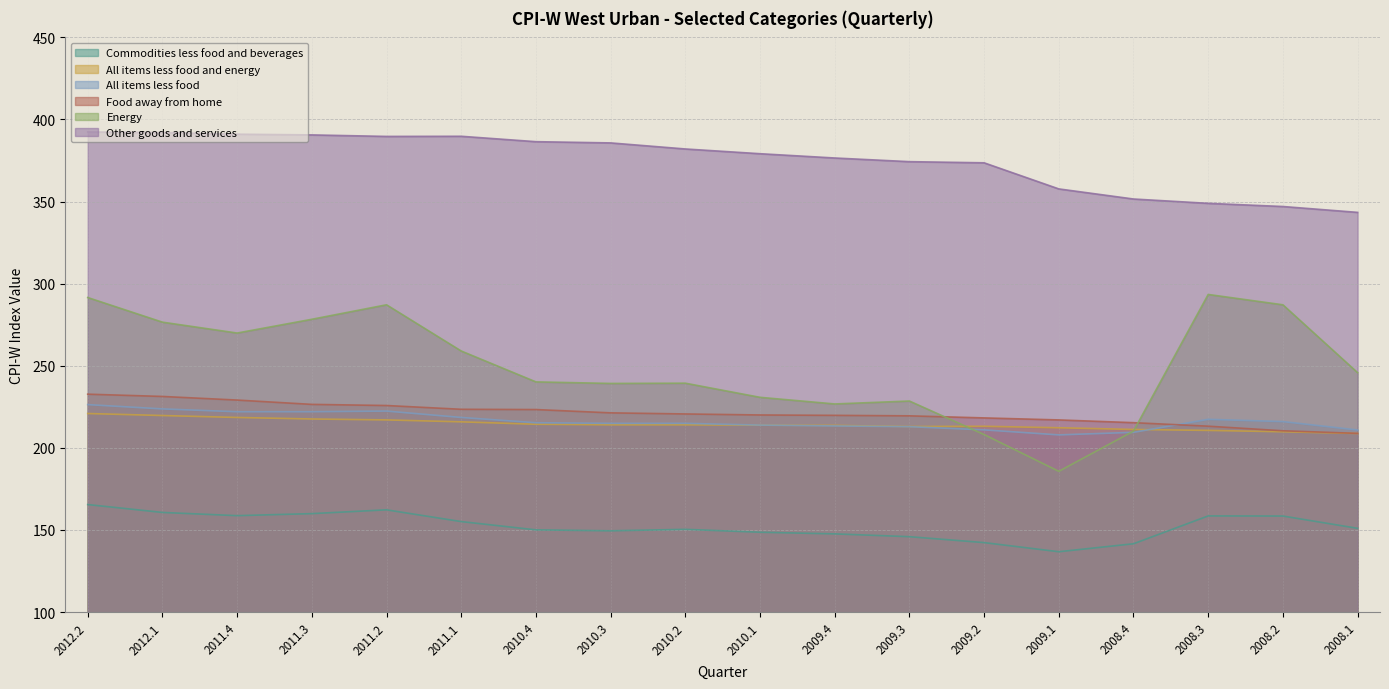

Which has a higher value, 2008.2 or 2011.3?

2011.3